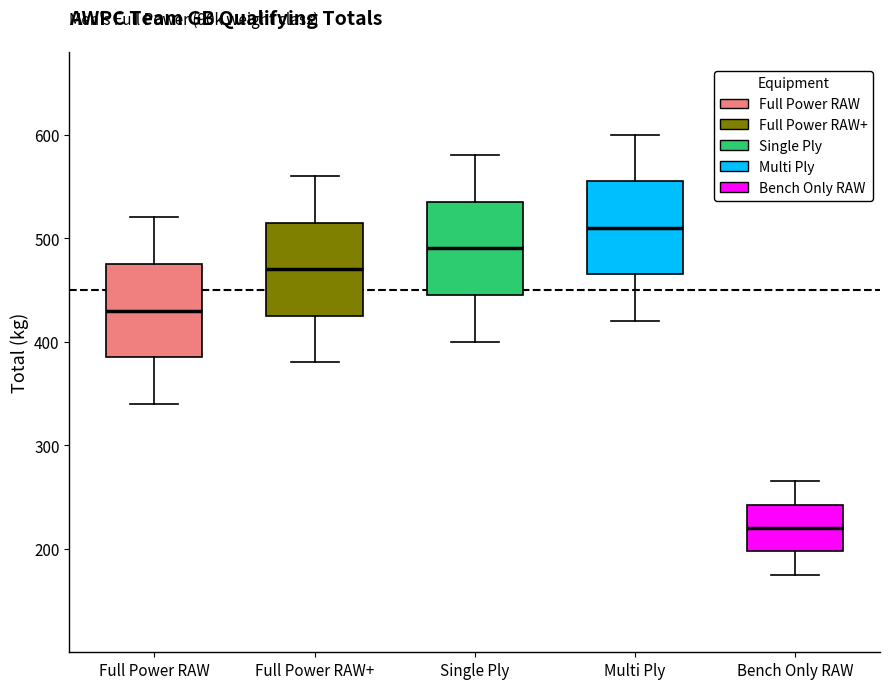

Reading left to right, read every box against the y-axis: the position of its median line, the range the box covers, and the ends of its whiskers. The values are not printed on the chart, so give them approximately, as read against the axis.

Full Power RAW: median 430, box 390 to 480, whiskers 340 to 520
Full Power RAW+: median 470, box 430 to 520, whiskers 380 to 560
Single Ply: median 490, box 450 to 540, whiskers 400 to 580
Multi Ply: median 510, box 470 to 560, whiskers 420 to 600
Bench Only RAW: median 220, box 200 to 240, whiskers 180 to 270